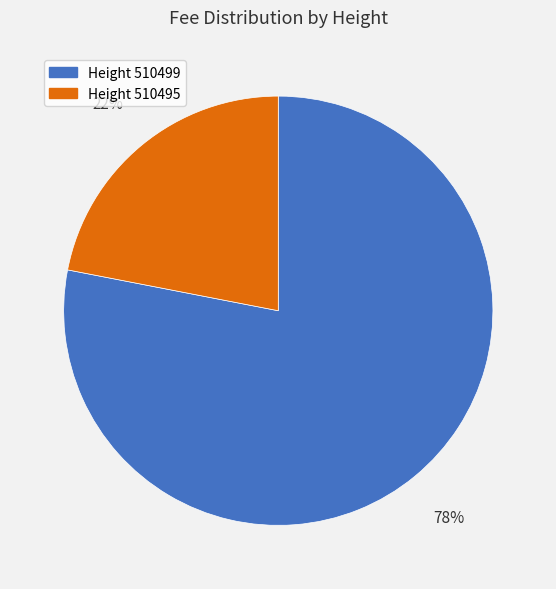

To the nearest percent, what is the average slice percentage?

50%